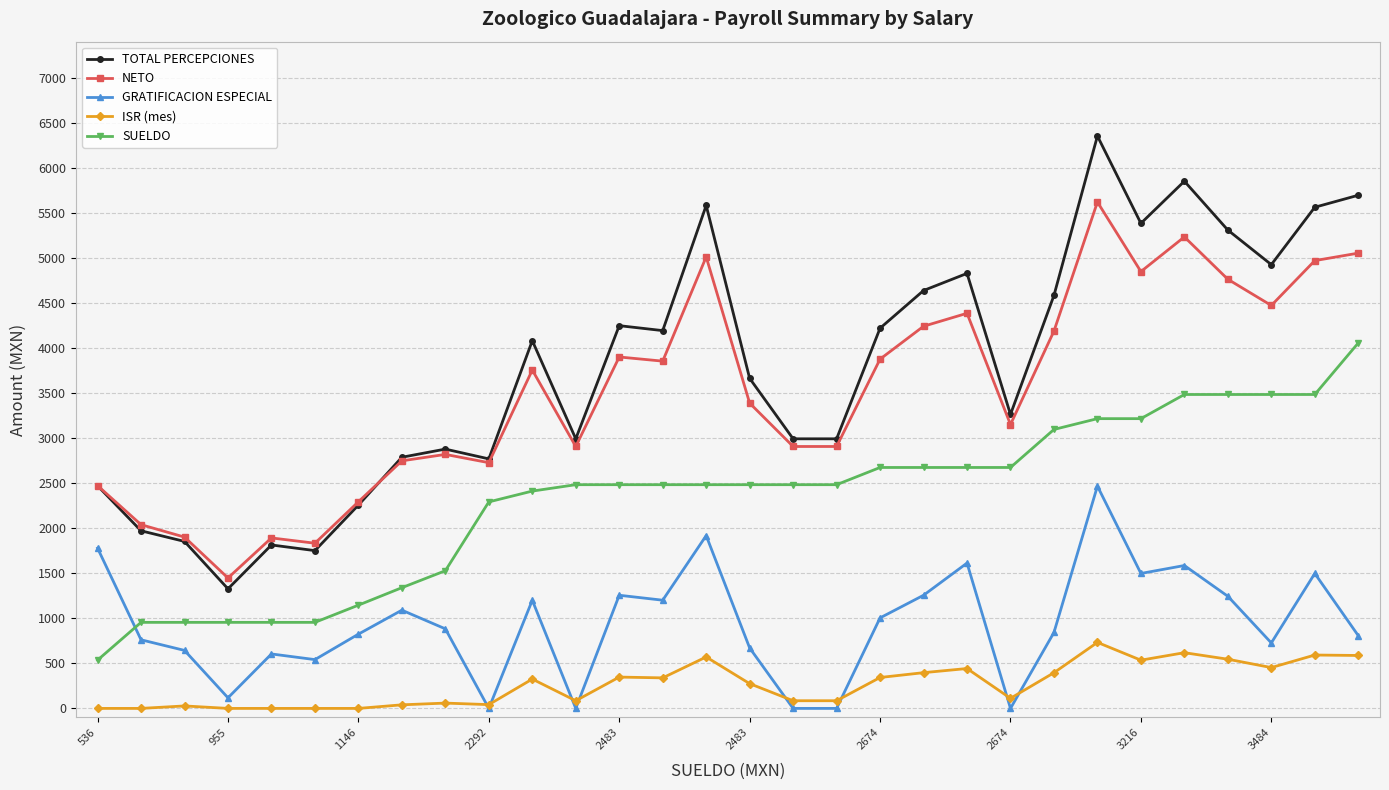

What is the value of the TOTAL PERCEPCIONES point at the 2nd from the left?

1971.2